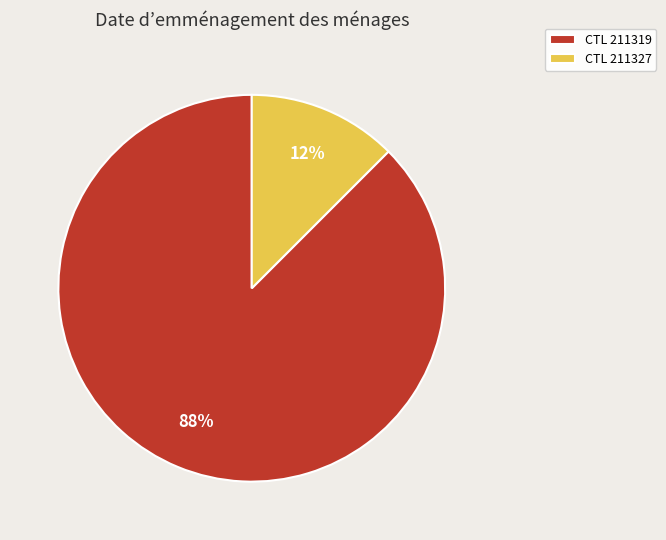

Do CTL 211327 and CTL 211319 together represent more than half of the pie?

Yes